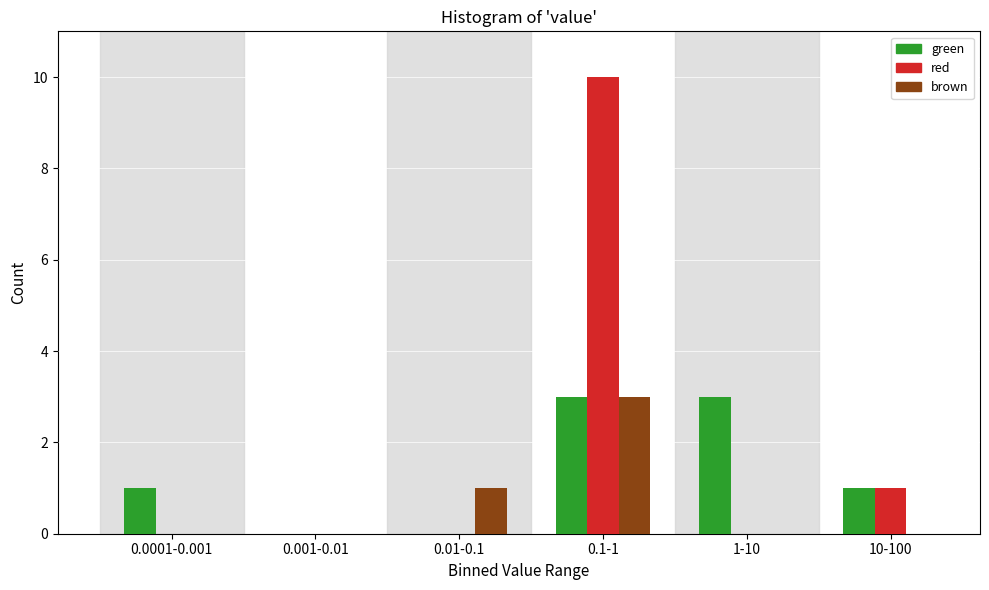

Reading left to right, transcribe all the data shown in this chart.

green: 0.0001-0.001=1	0.001-0.01=0	0.01-0.1=0	0.1-1=3	1-10=3	10-100=1
red: 0.0001-0.001=0	0.001-0.01=0	0.01-0.1=0	0.1-1=10	1-10=0	10-100=1
brown: 0.0001-0.001=0	0.001-0.01=0	0.01-0.1=1	0.1-1=3	1-10=0	10-100=0